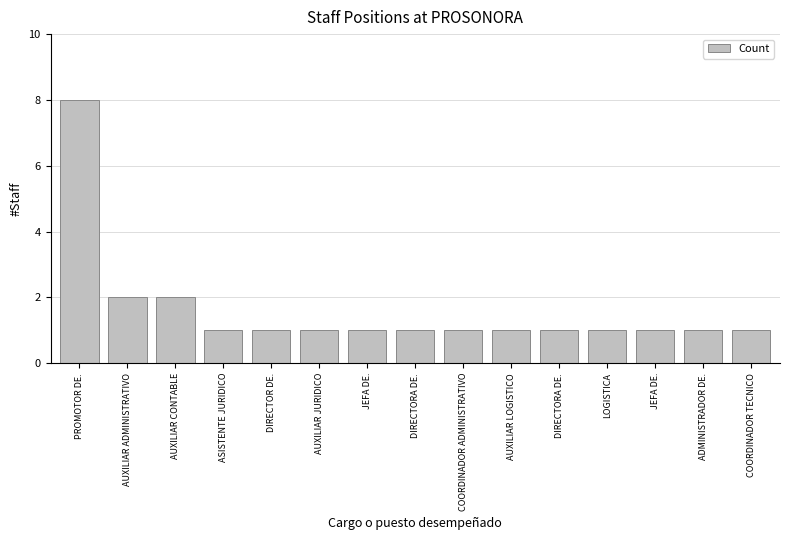

Reading left to right, what are all the values shown in this chart?

PROMOTOR DE.=8	AUXILIAR ADMINISTRATIVO=2	AUXILIAR CONTABLE=2	ASISTENTE JURIDICO=1	DIRECTOR DE.=1	AUXILIAR JURIDICO=1	JEFA DE.=1	DIRECTORA DE.=1	COORDINADOR ADMINISTRATIVO=1	AUXILIAR LOGISTICO=1	DIRECTORA DE.=1	LOGISTICA=1	JEFA DE.=1	ADMINISTRADOR DE.=1	COORDINADOR TECNICO=1